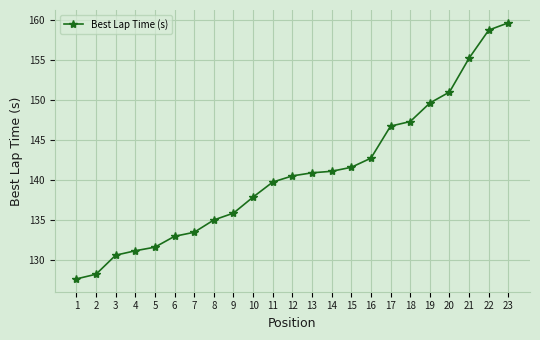

What is the value of the 6th point from the left?

133.0